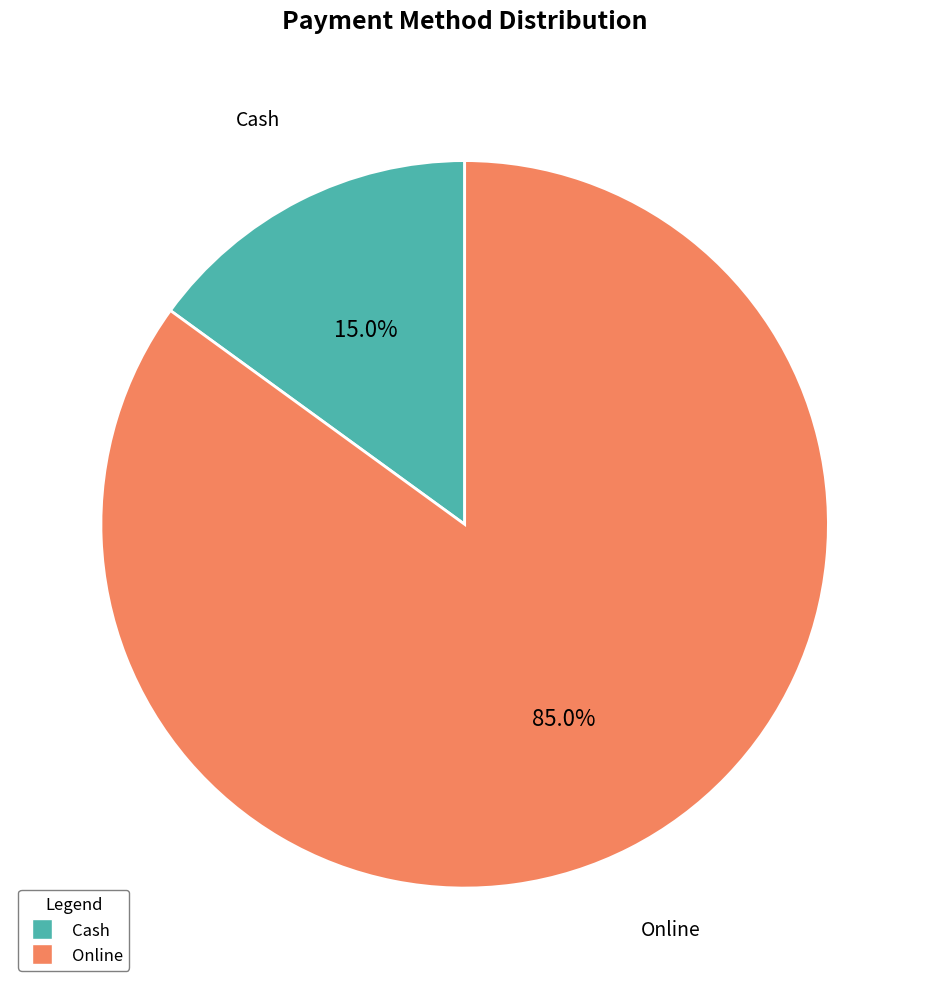

How many segments does this pie chart have?

2